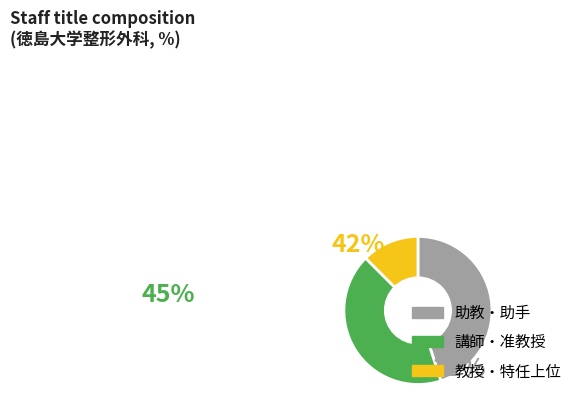

Rank the categories by value from highest to lowest.

助教・助手, 講師・准教授, 教授・特任上位